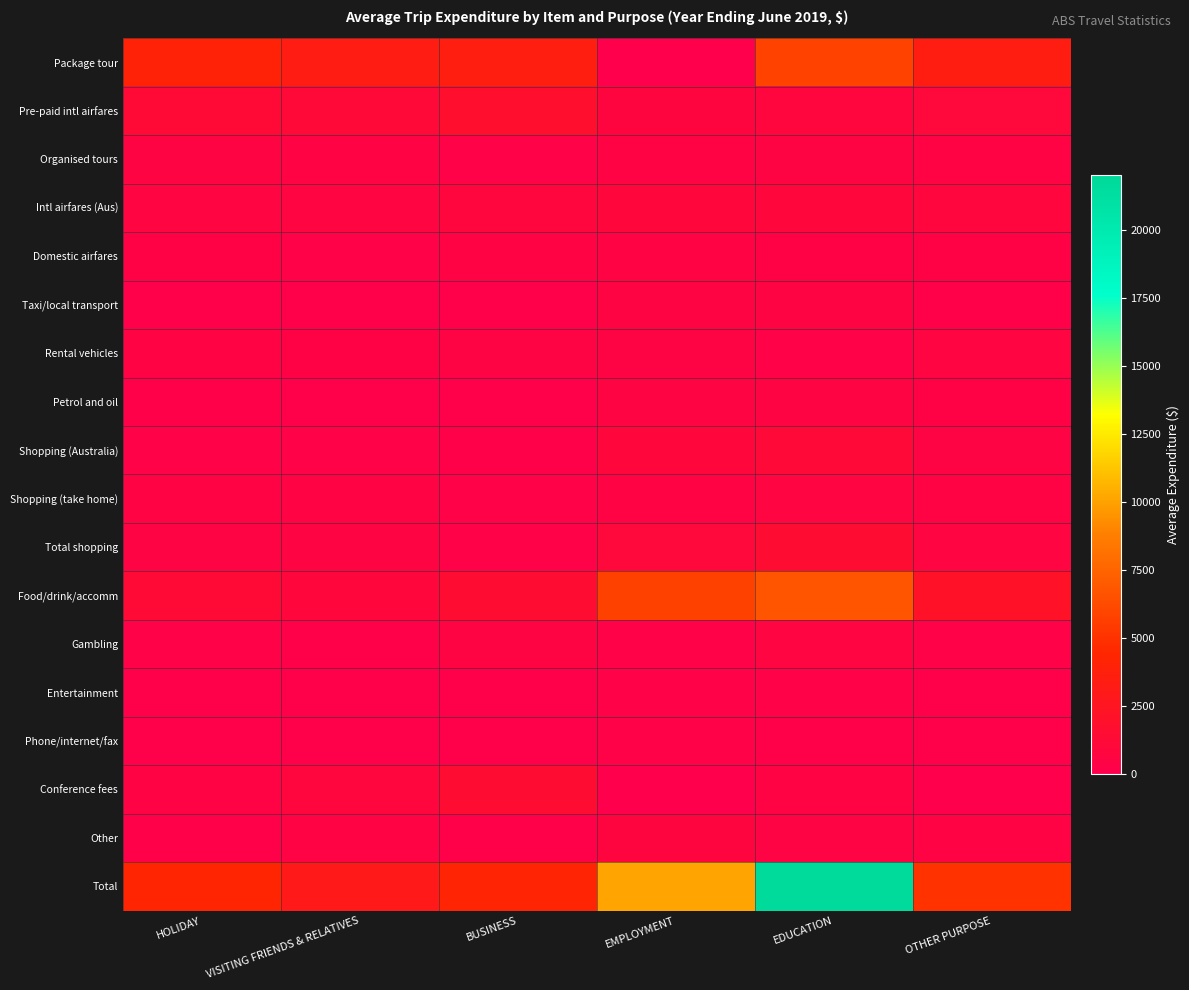

Count the number of categories in the chart.

6